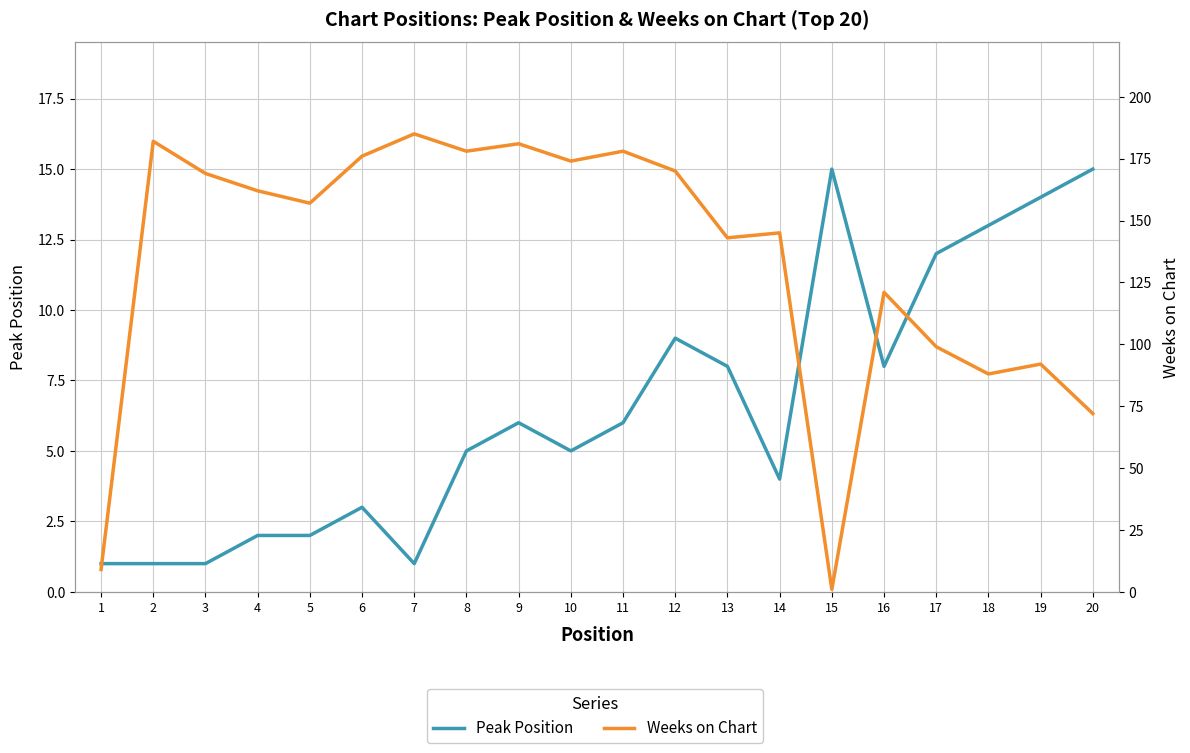

How many data points in Peak Position are less than 6?

10